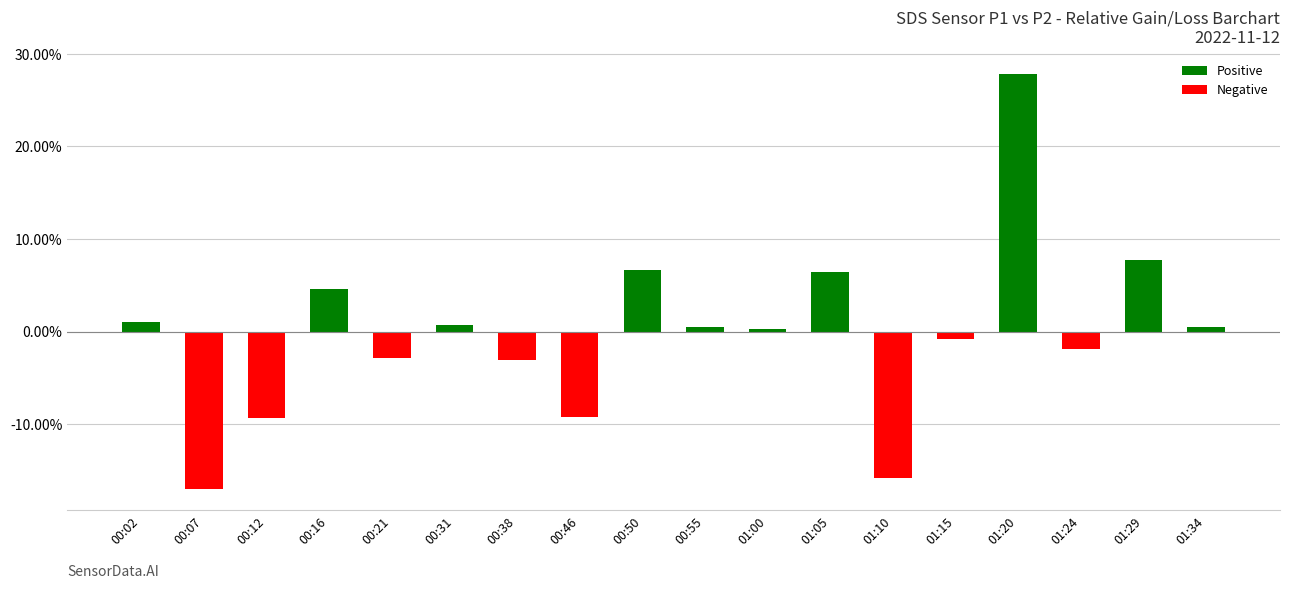

Does the chart contain stacked bars?

No